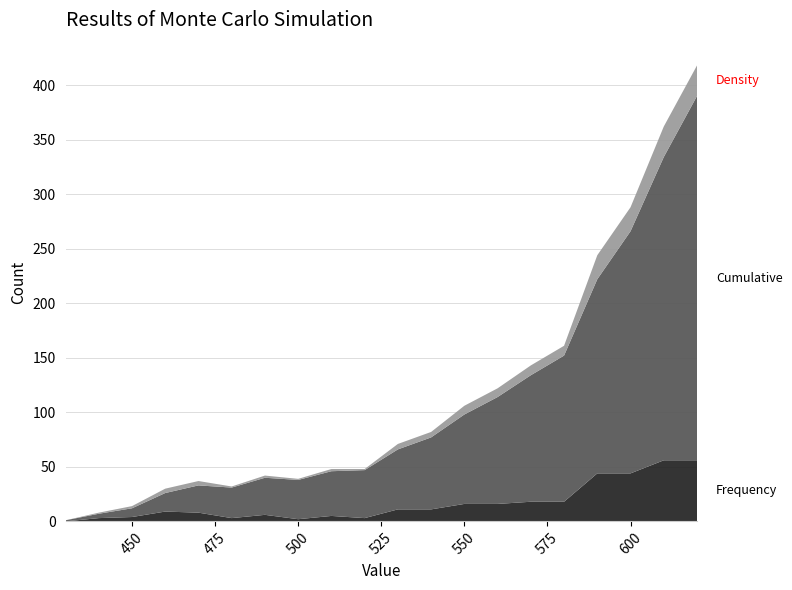

Reading right to left, list all the values displayed in this chart.

Frequency: 620=56	610=56	600=44	590=44	580=18	570=18	560=16	550=16	540=11	530=11	520=3	510=5	500=2	490=6	480=3	470=8	460=9	450=4	440=3	430=0
Cumulative: 620=334	610=278	600=222	590=178	580=134	570=116	560=98	550=82	540=66	530=55	520=44	510=41	500=36	490=34	480=28	470=25	460=17	450=8	440=4	430=1
Density: 620=28	610=28	600=22	590=22	580=9	570=9	560=8	550=8	540=5	530=5	520=1	510=2	500=1	490=2	480=1	470=4	460=4	450=2	440=1	430=0